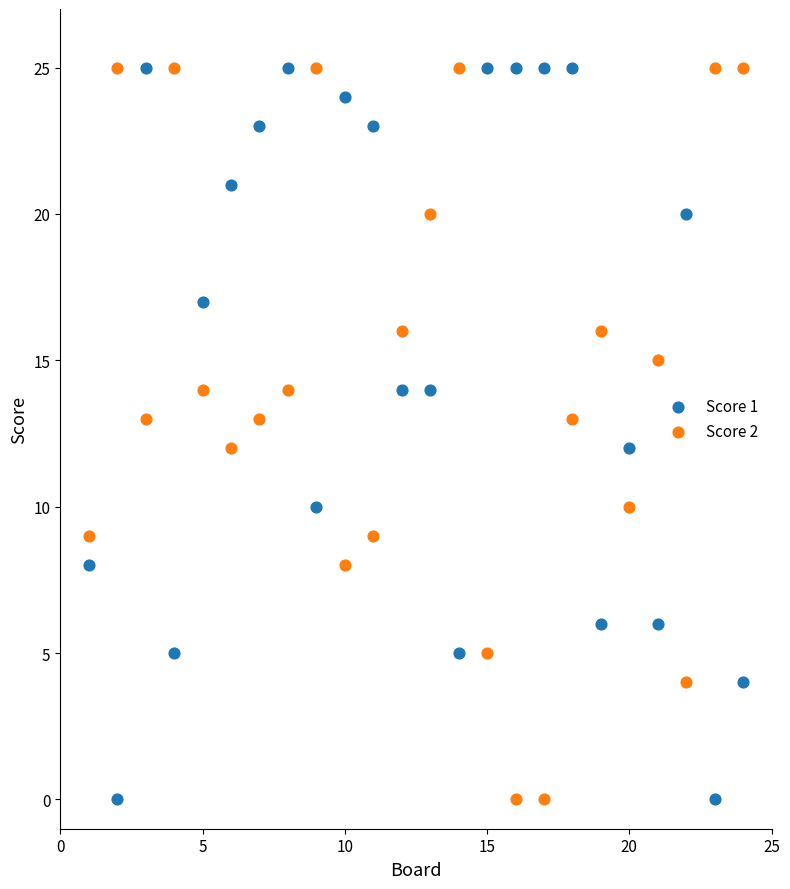

Across all data points, what is the range of X values (max minus min)?

23